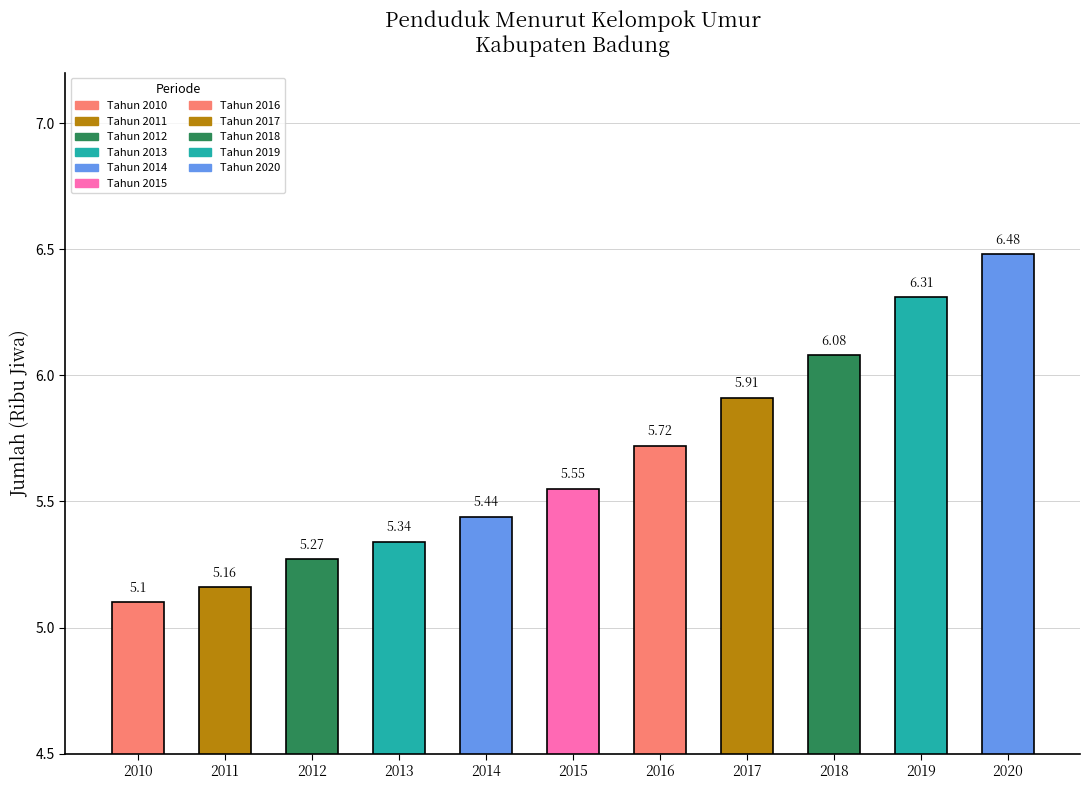

Is it true that the value at Tahun 2016 is 1.2?

False